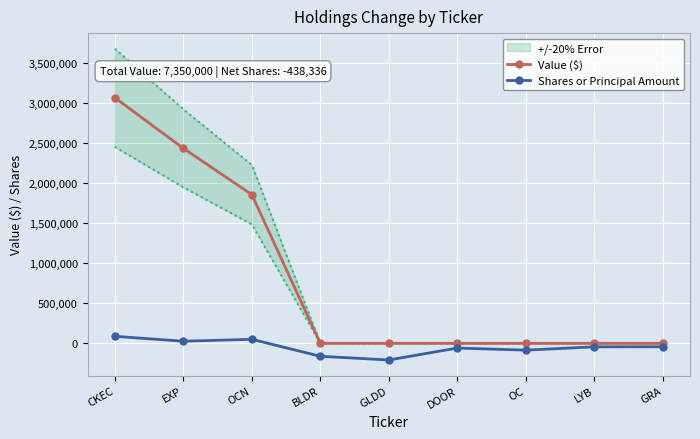

True or false: Shares or Principal Amount and Value ($) cross at least once.

False